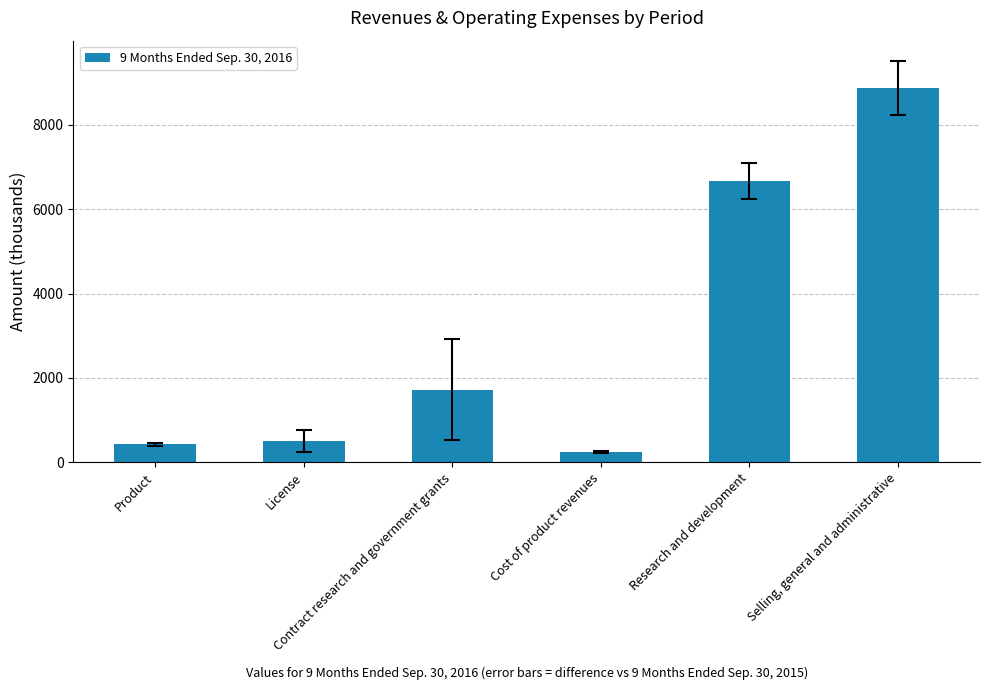

Rank the categories by value from lowest to highest.

Cost of product revenues, Product, License, Contract research and government grants, Research and development, Selling, general and administrative